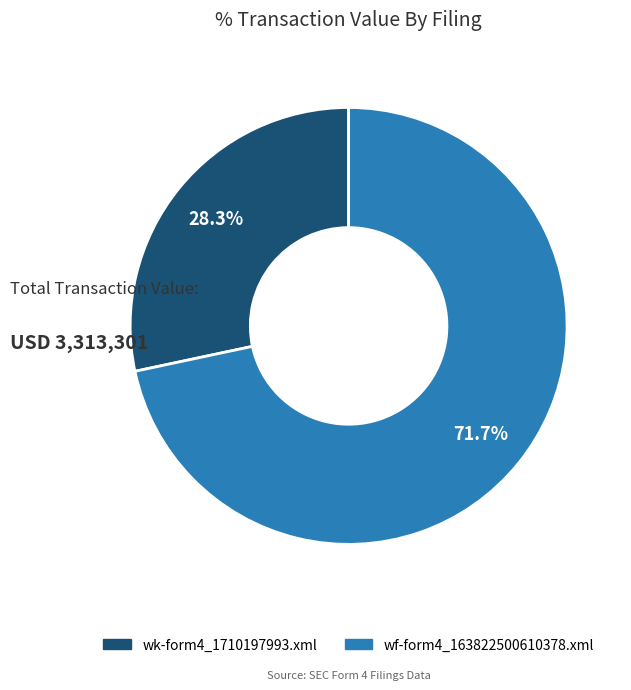

To the nearest percent, what is the average slice percentage?

50%